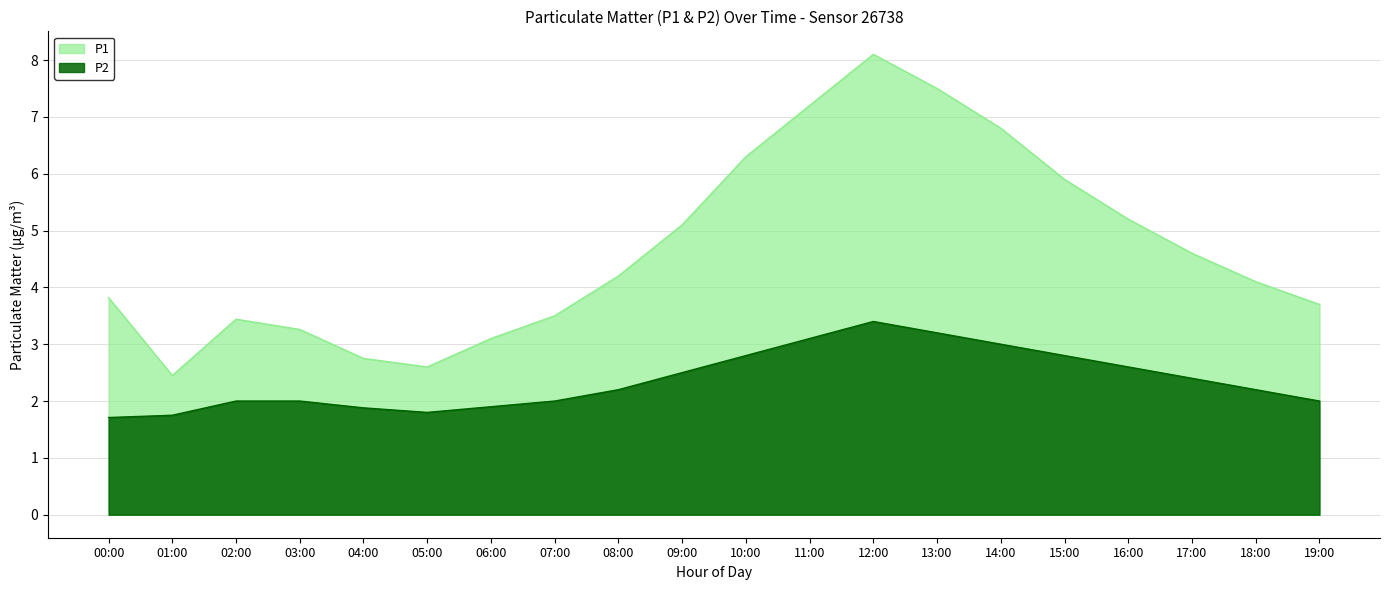

What is the highest value of the P2 series?

3.4